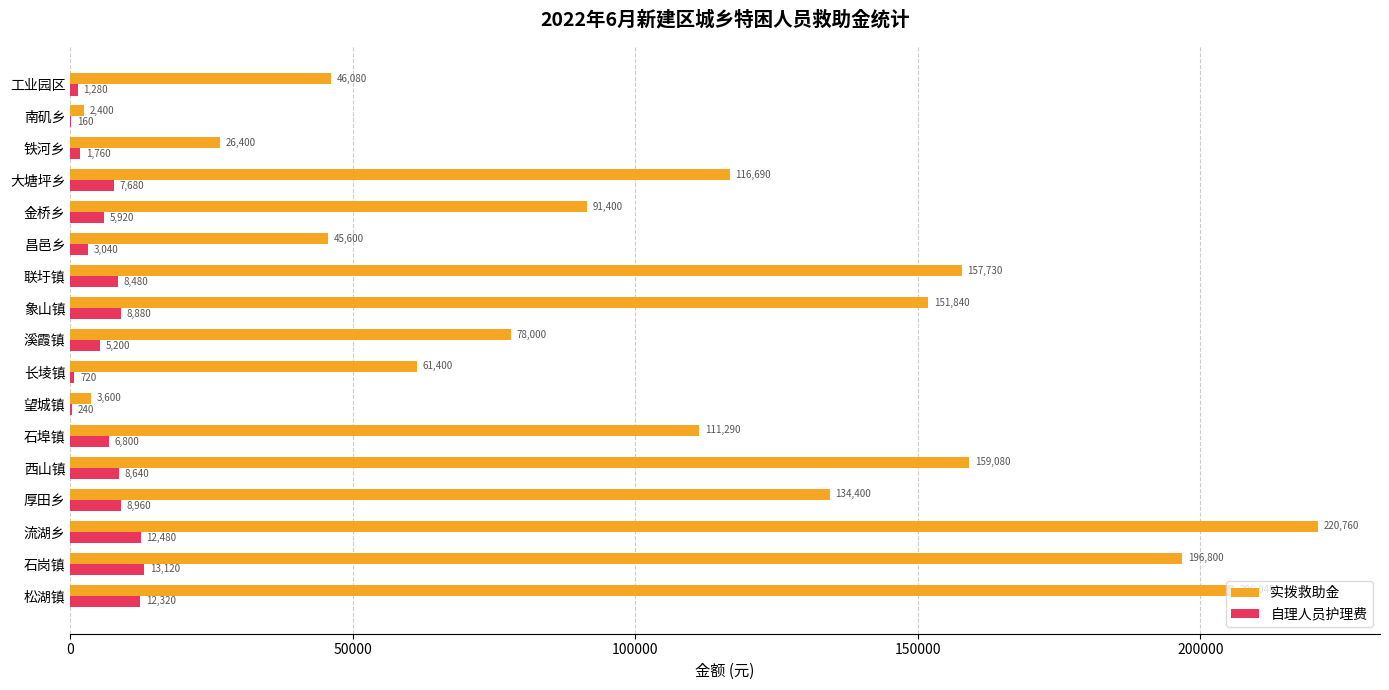

Where is 实拨救助金 nearest to the value 111580?

石埠镇